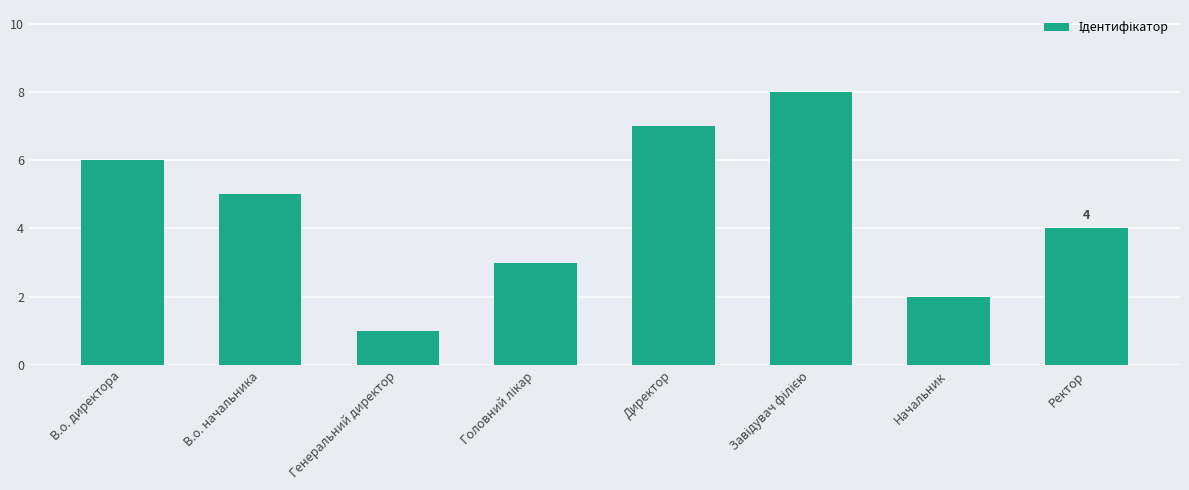

What is the sum of all values?

36